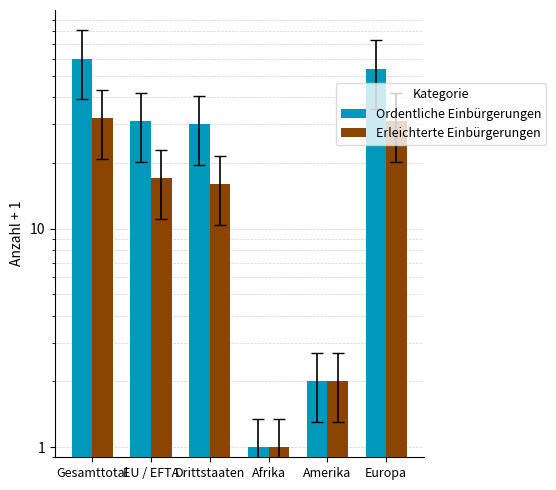

What is the total value across all series at Amerika?

4